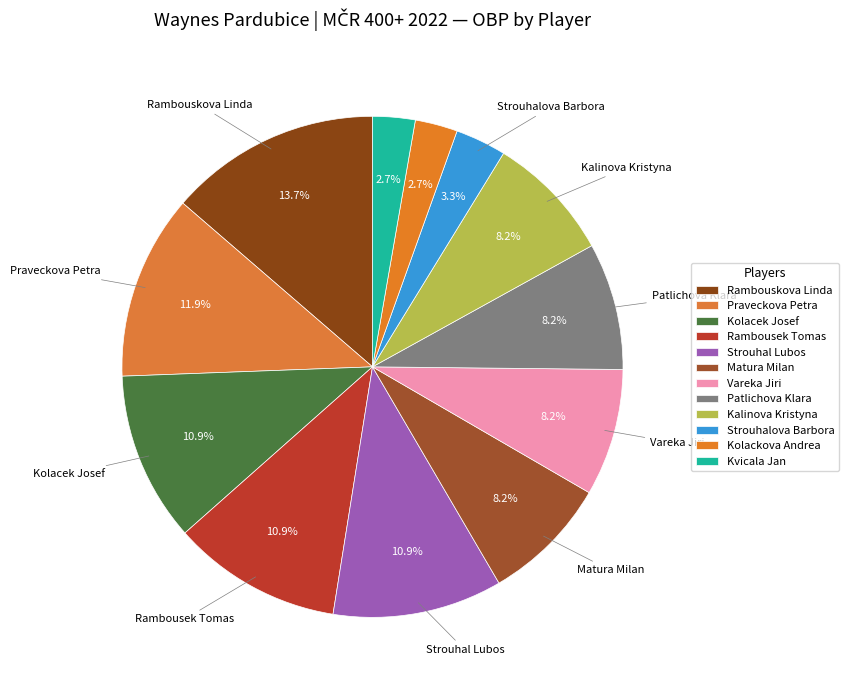

What is the change in value from Rambouskova Linda to Vareka Jiri?

-0.3